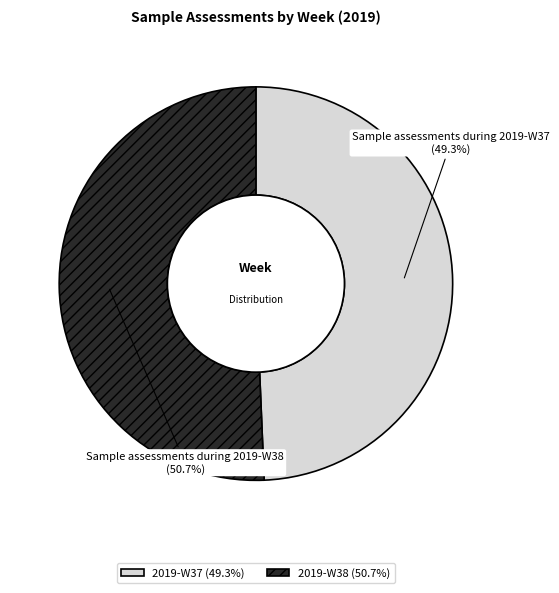

Does any single category account for the majority?

Yes